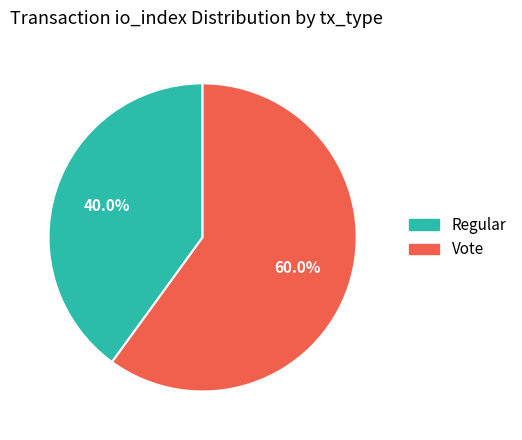

To the nearest percent, what percentage of the pie is Vote?

60%